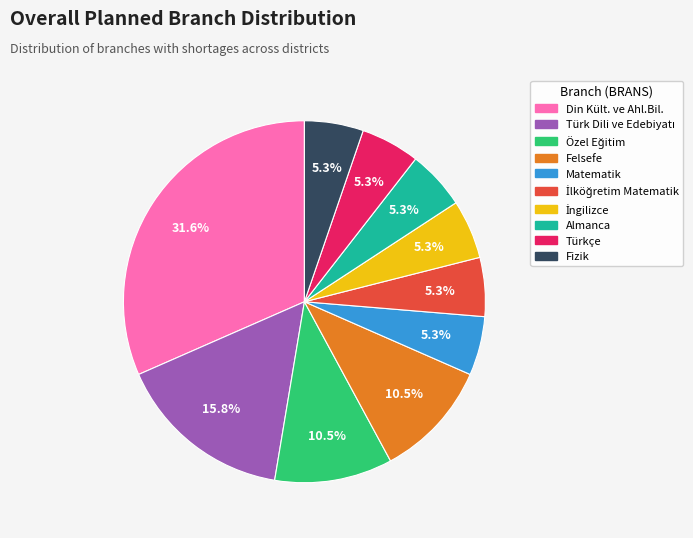

Does any single category account for the majority?

No